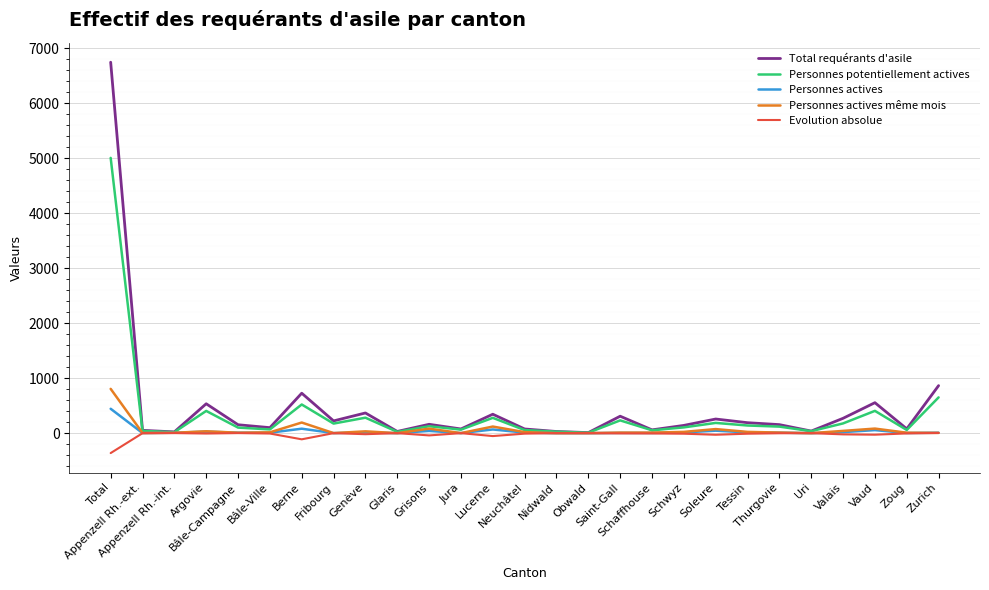

What is the highest value of the Personnes potentiellement actives series?

5003